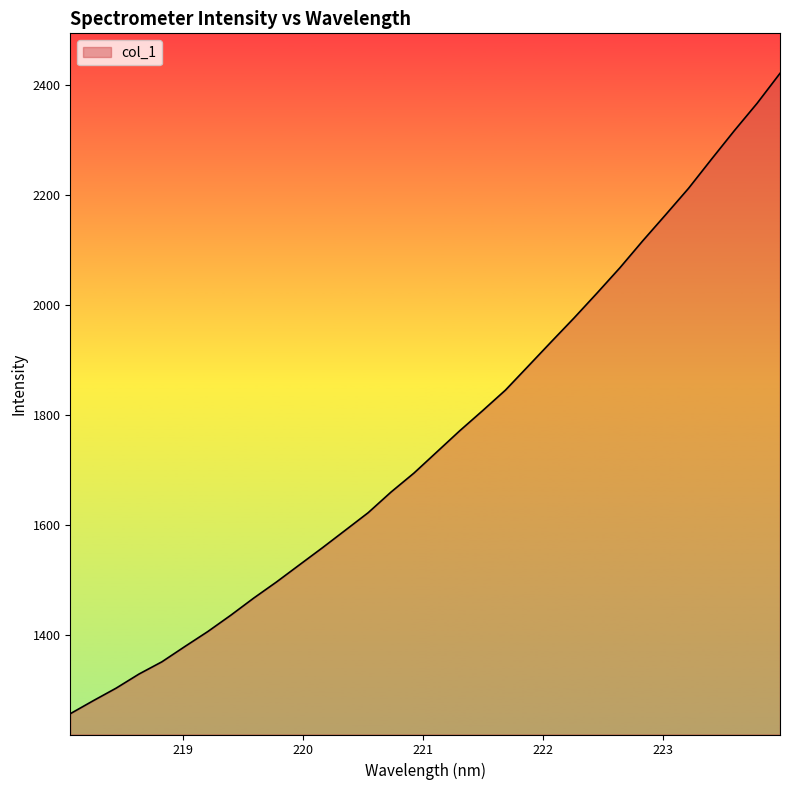

What is the maximum value shown in the chart?

2420.3